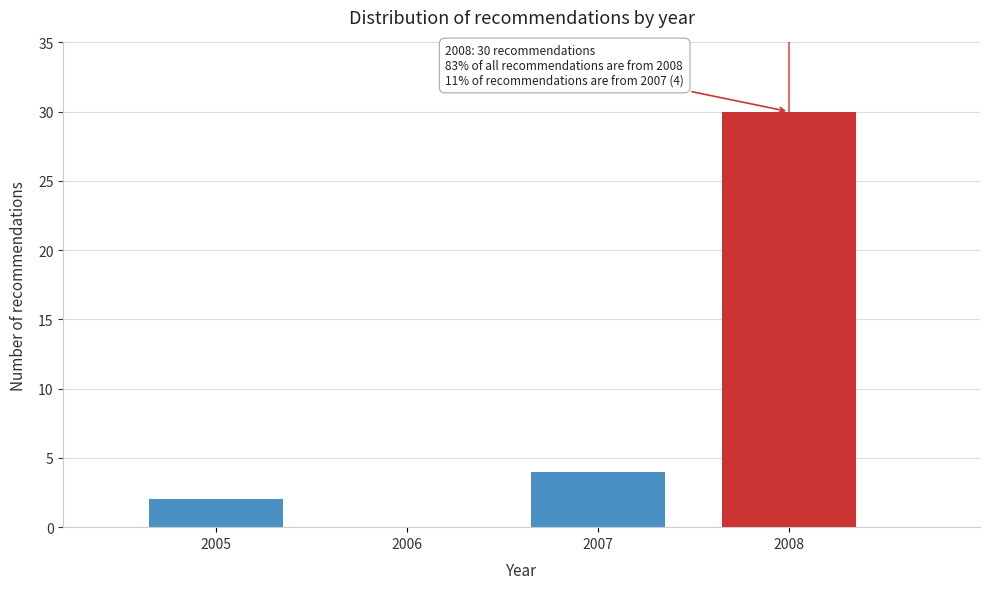

Reading left to right, transcribe all the data shown in this chart.

2005=2	2006=0	2007=4	2008=30